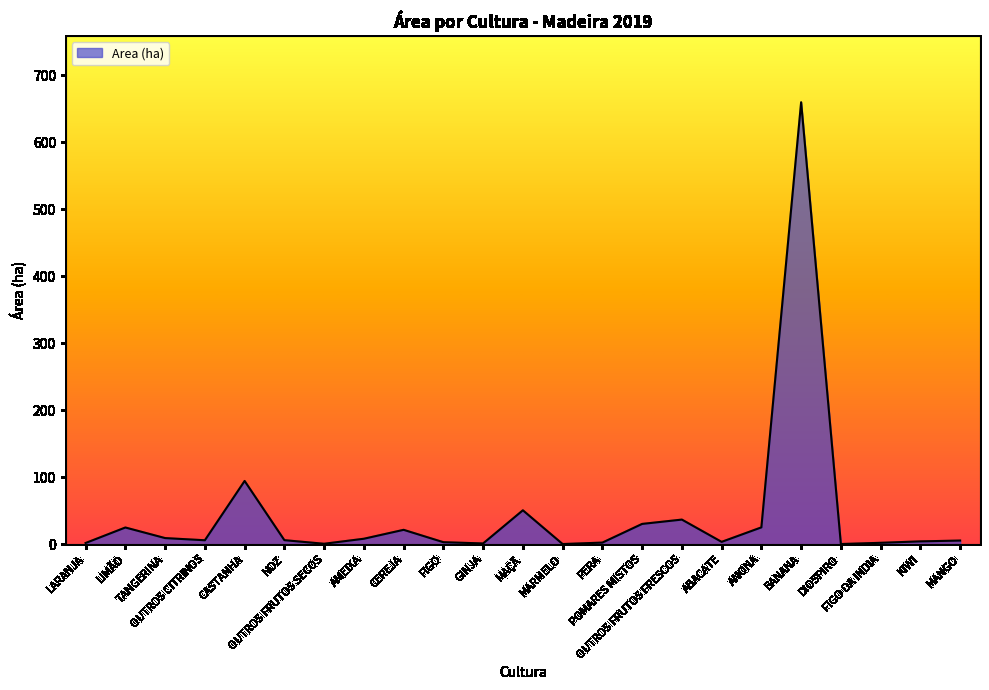

What is the maximum value shown in the chart?

659.7